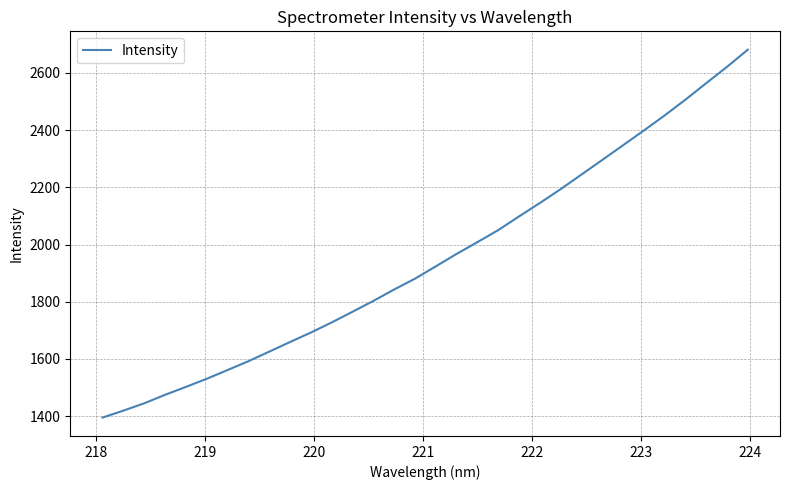

What is the smallest value displayed?

1395.1